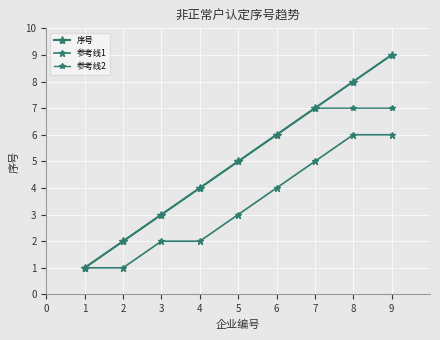

Rank the series at 8 from highest to lowest value.

序号, 参考线2, 参考线1